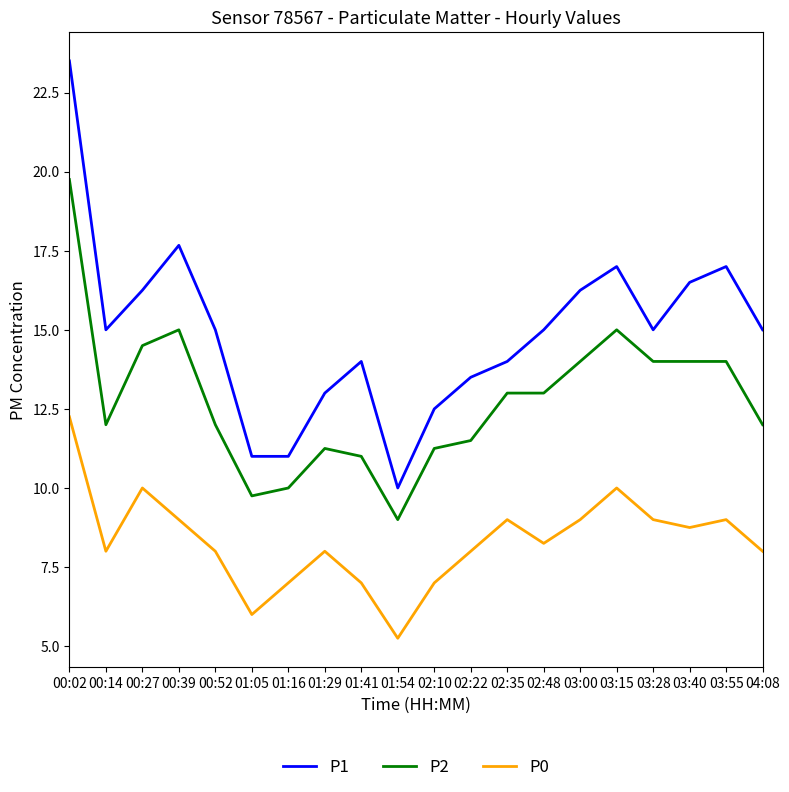

Between 01:41 and 03:40, which series saw the biggest shift?

P2